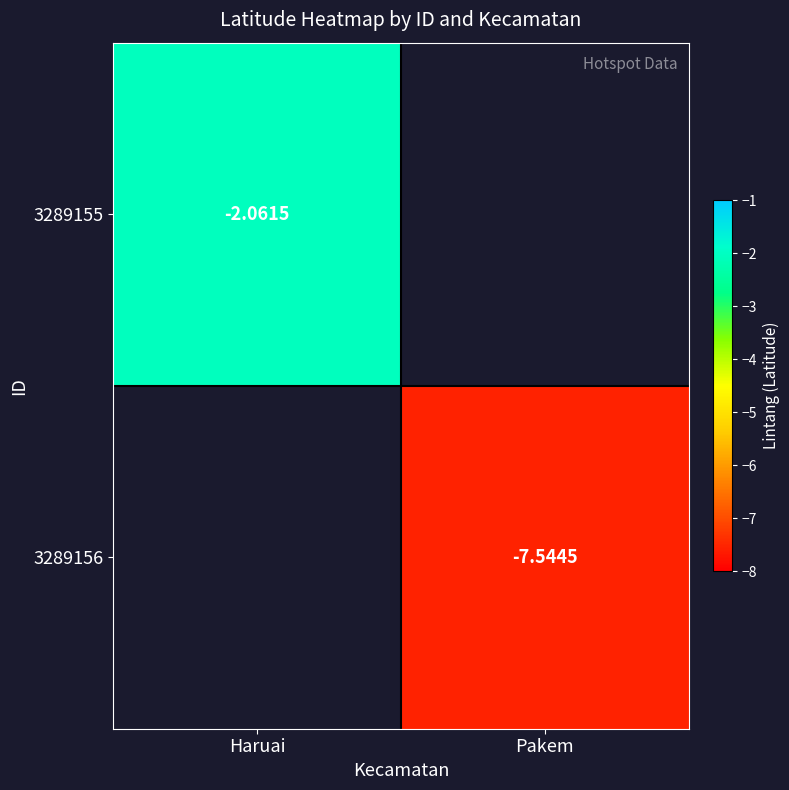

List the series in order of their overall mean, highest first.

3289155, 3289156